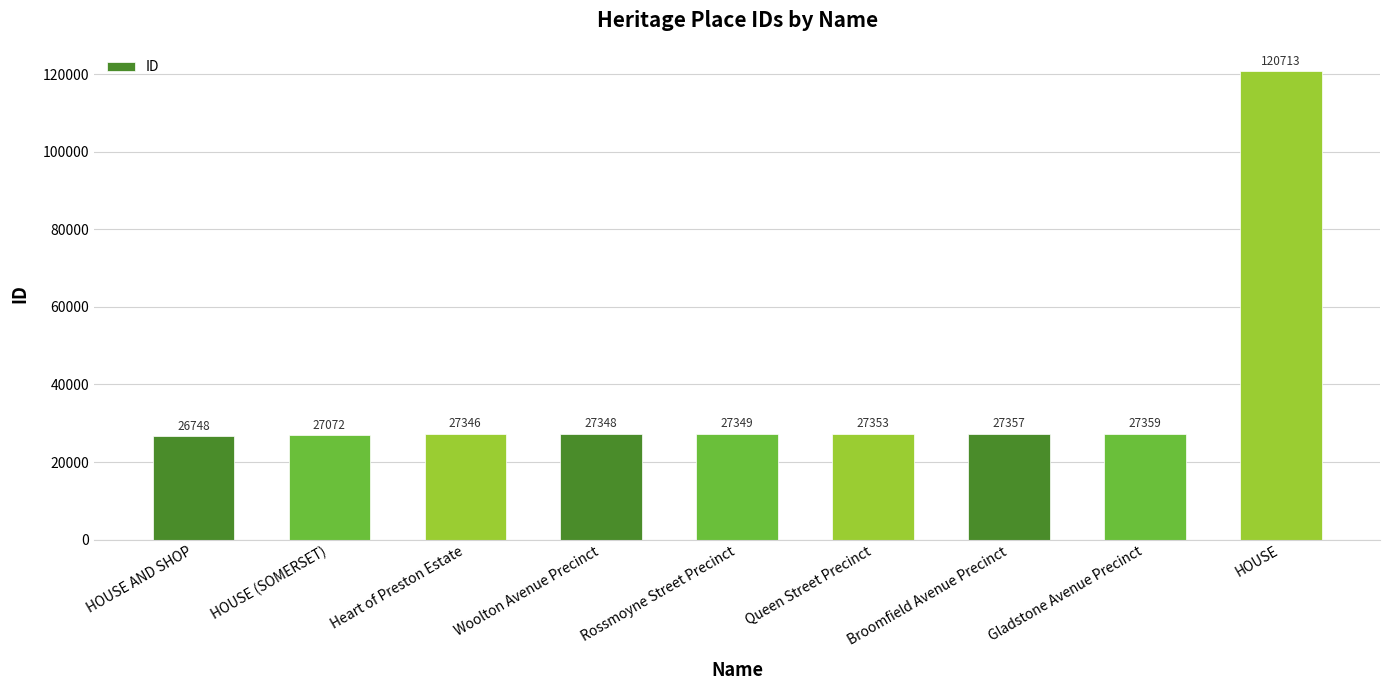

What is the label of the 4th bar from the right?

Queen Street Precinct